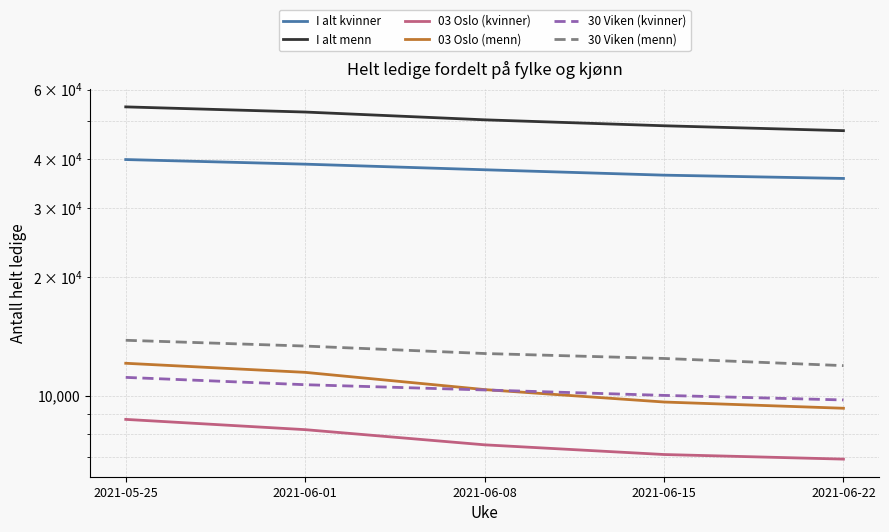

Which series has the largest total across all categories?

I alt menn